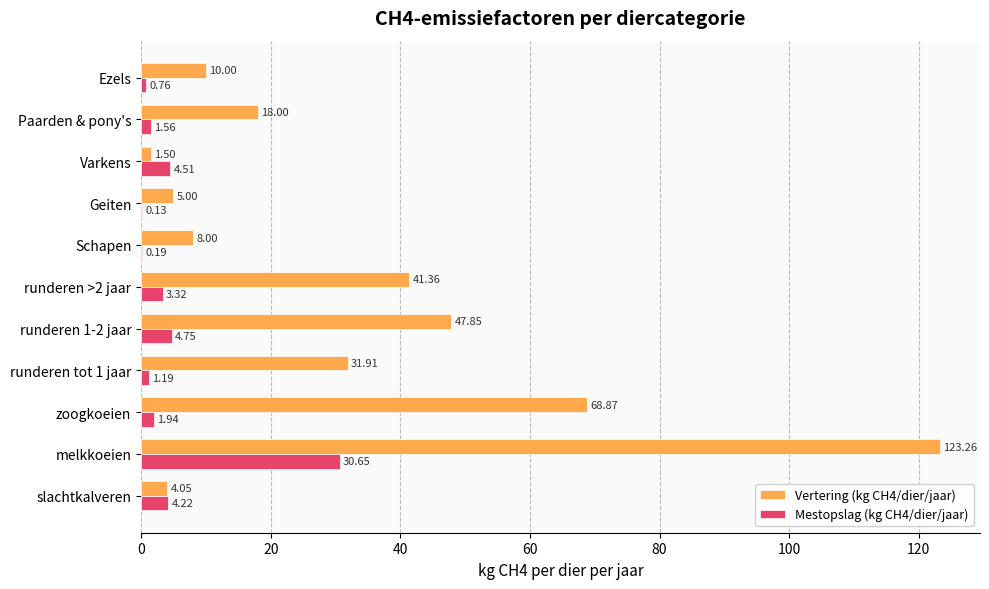

At which label does Mestopslag (kg CH4/dier/jaar) reach its peak?

melkkoeien